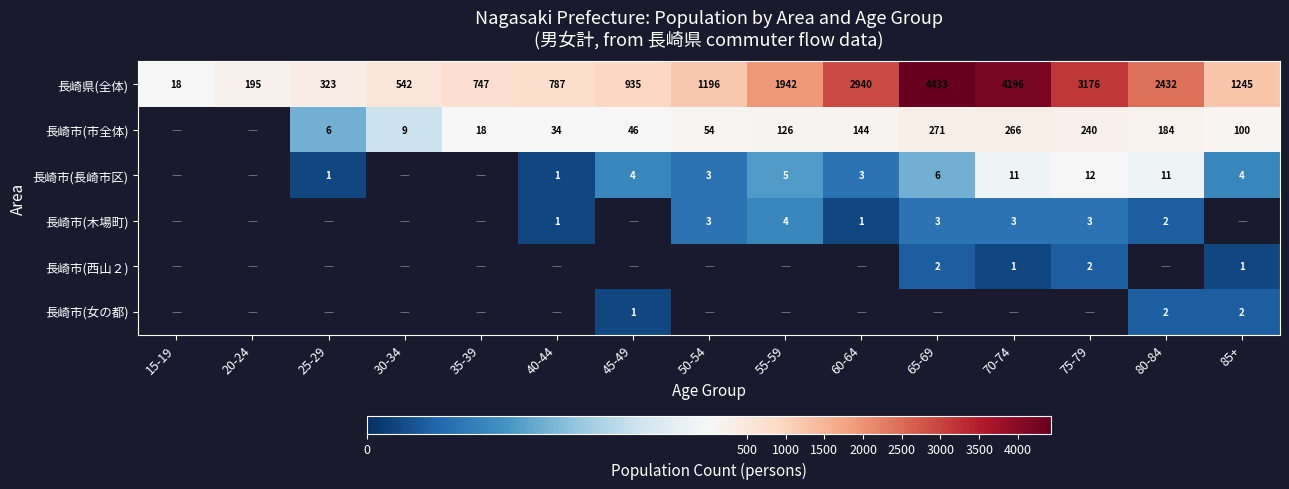

What is the smallest value displayed?

1.0